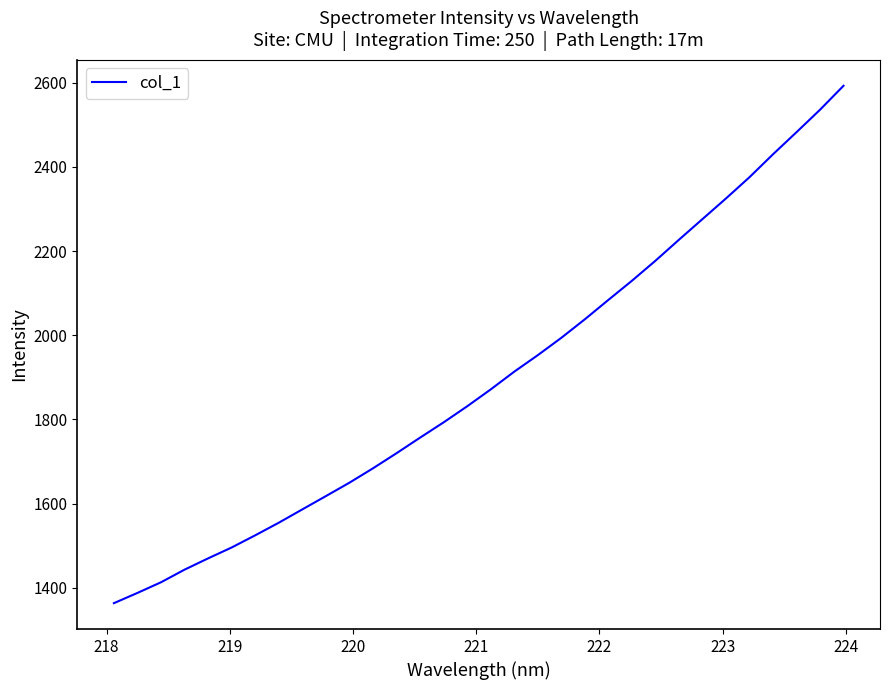

What is the greatest value displayed?

2592.6